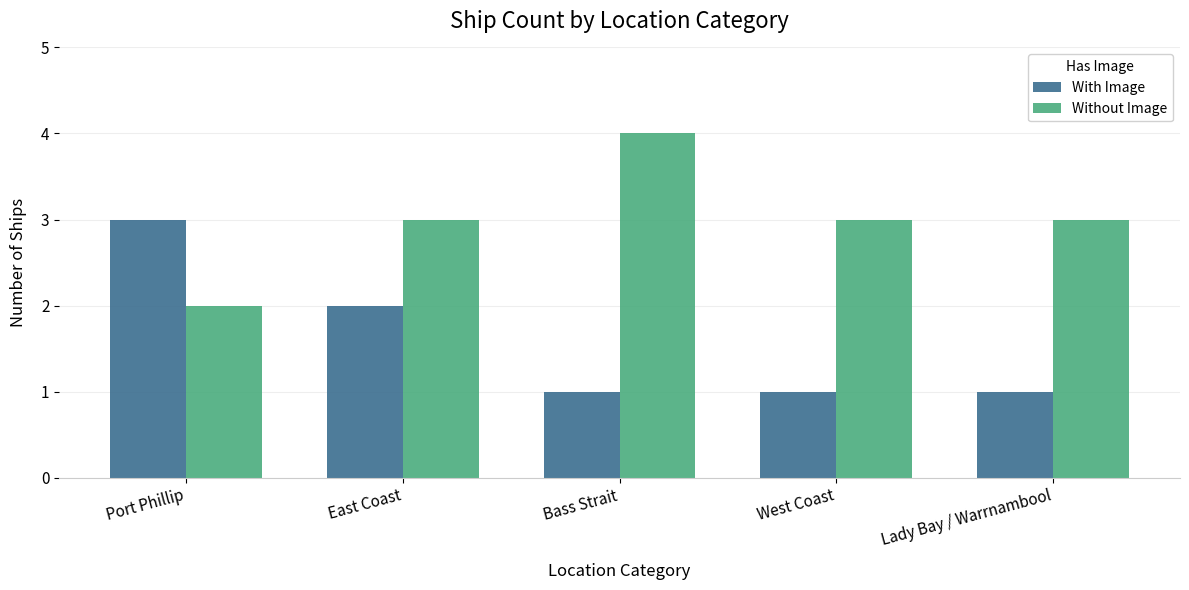

How many categories are shown in the chart?

5